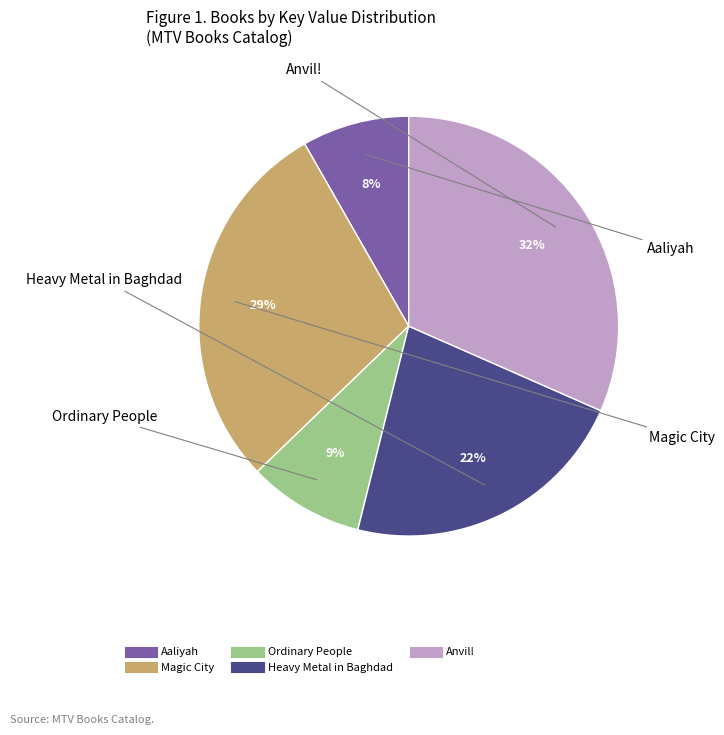

Which slice is the largest?

Anvil!